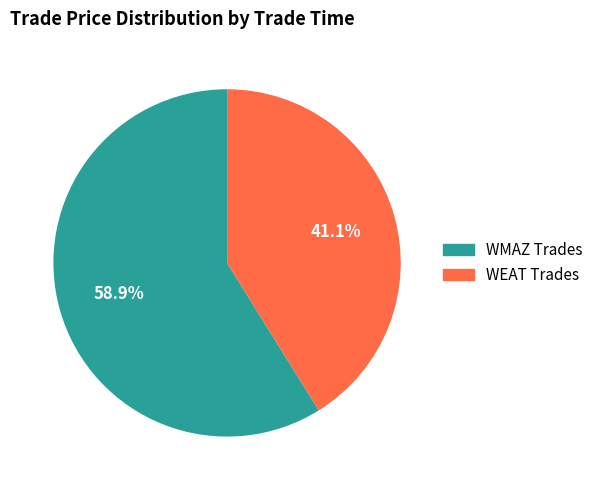

Is there any slice that represents more than half of the pie?

Yes